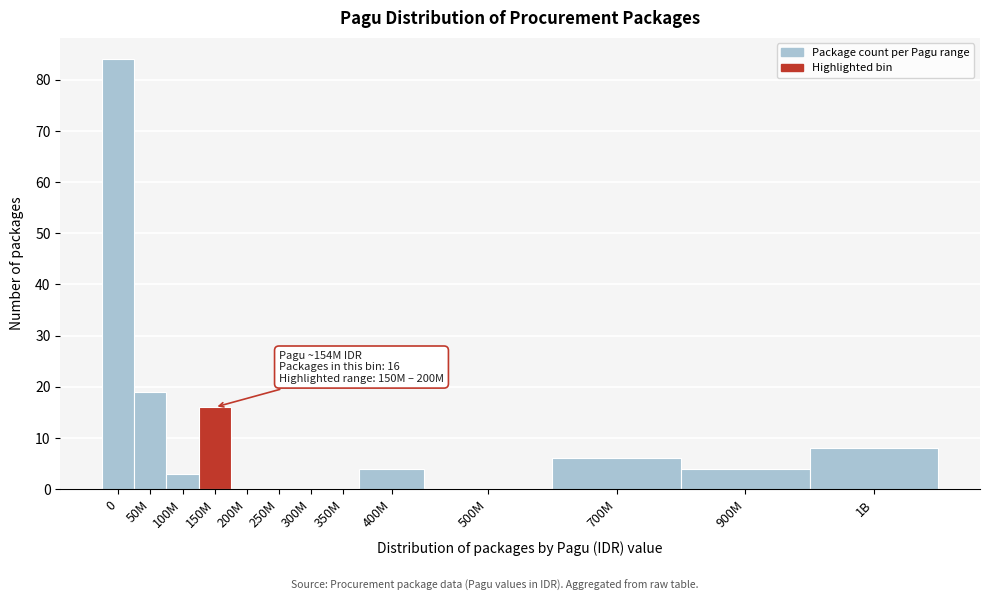

Reading left to right, list all the values displayed in this chart.

0=84	50M=19	100M=3	150M=16	200M=0	250M=0	300M=0	350M=0	400M=4	500M=0	700M=6	900M=4	1B=8